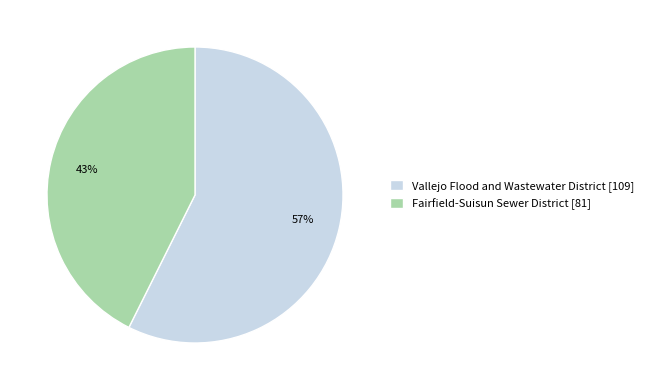

To the nearest percent, what portion does Vallejo Flood and Wastewater District represent?

57%